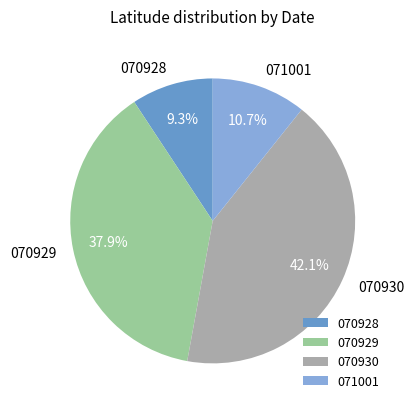

Combined, do 070929 and 070930 account for over 50%?

Yes